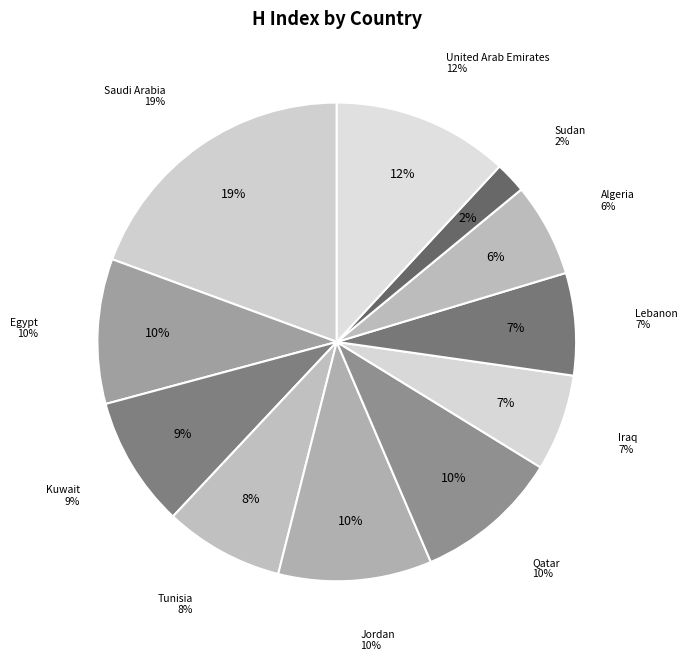

Rank the categories by value from lowest to highest.

Sudan, Algeria, Iraq, Lebanon, Tunisia, Kuwait, Egypt, Qatar, Jordan, United Arab Emirates, Saudi Arabia